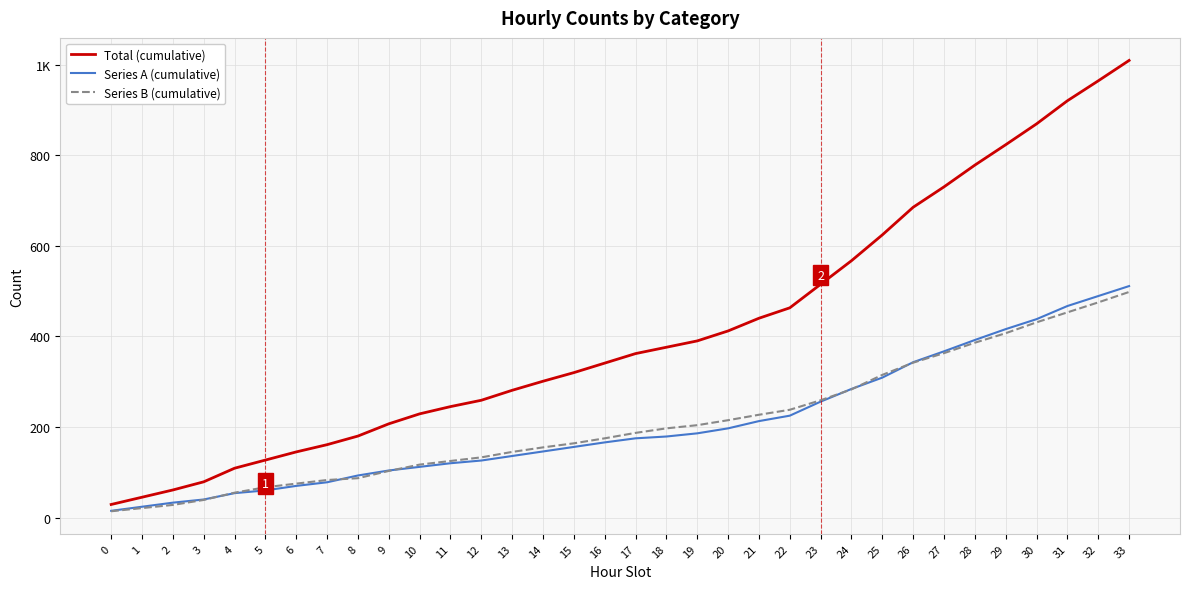

At how many categories does at least one series exceed 151?

27